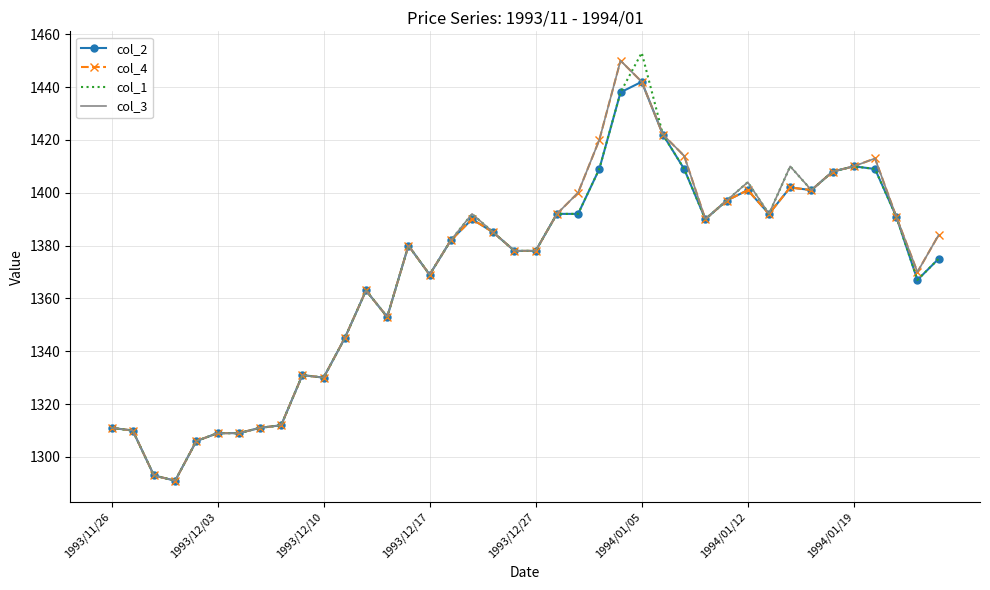

What is the minimum value shown in the chart?

1291